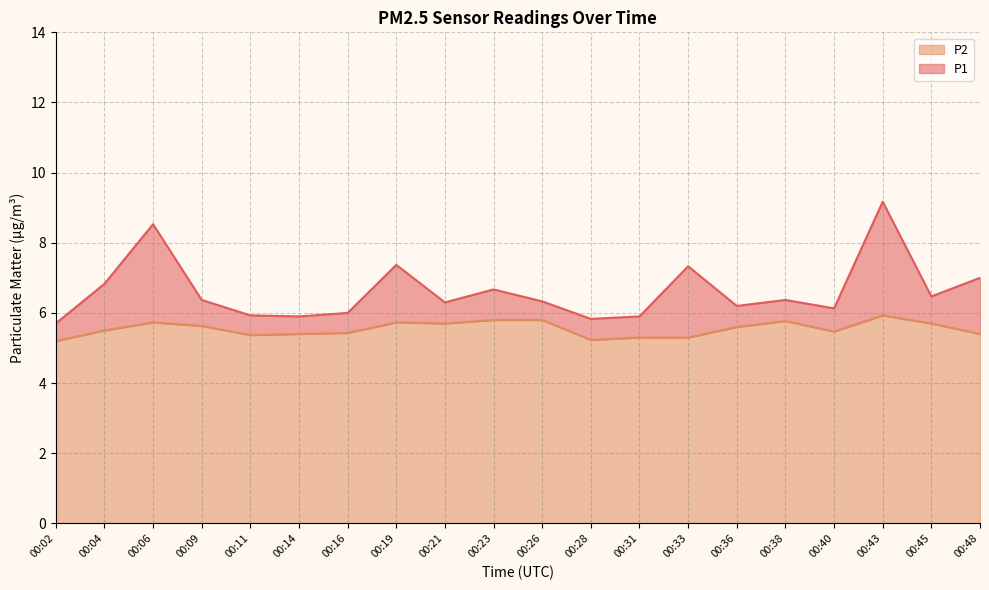

True or false: P2 has more than 2 interior local peaks.

True